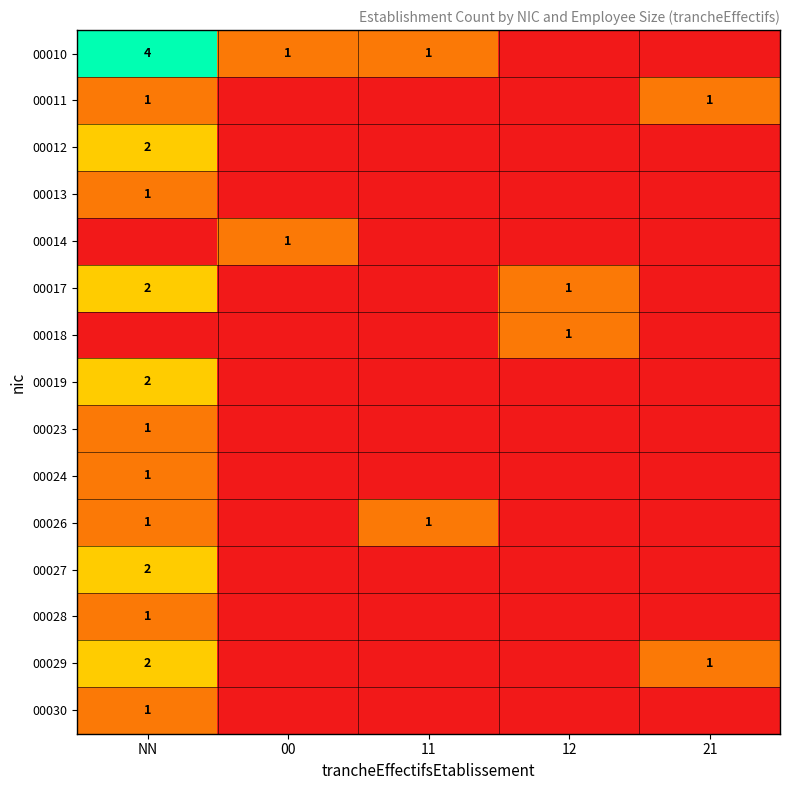

List the labels in order of 00011 value, smallest first.

00, 11, 12, NN, 21